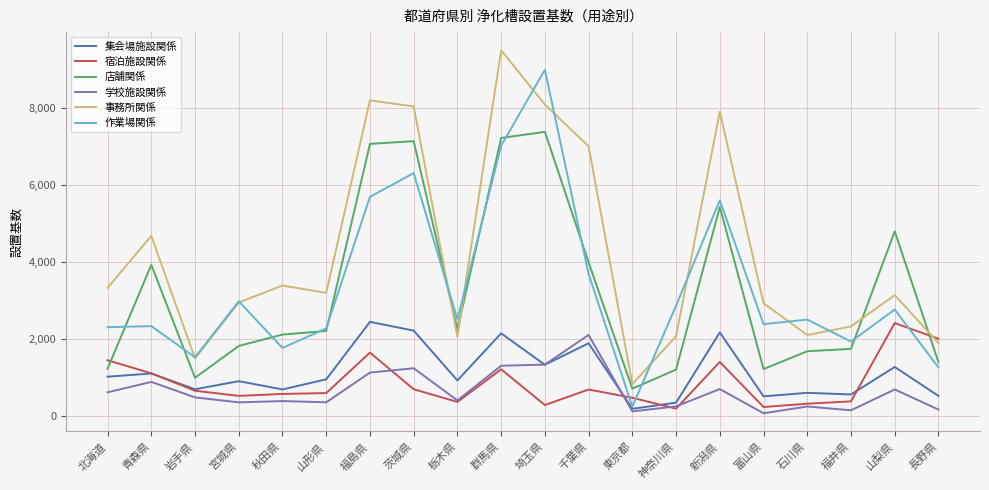

The value of 作業場関係 at 埼玉県 is 12915. True or false?

False